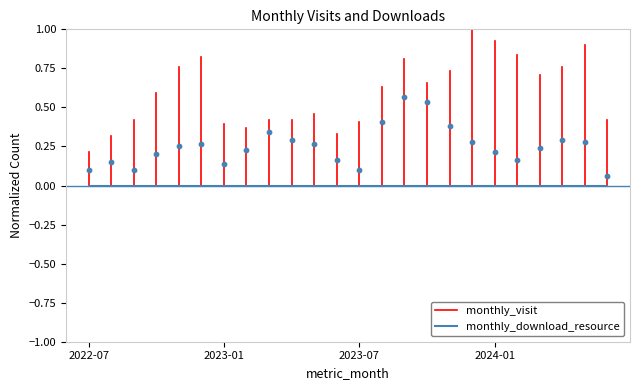

Which has a higher value, 2022-09 or 2024-05?

2024-05